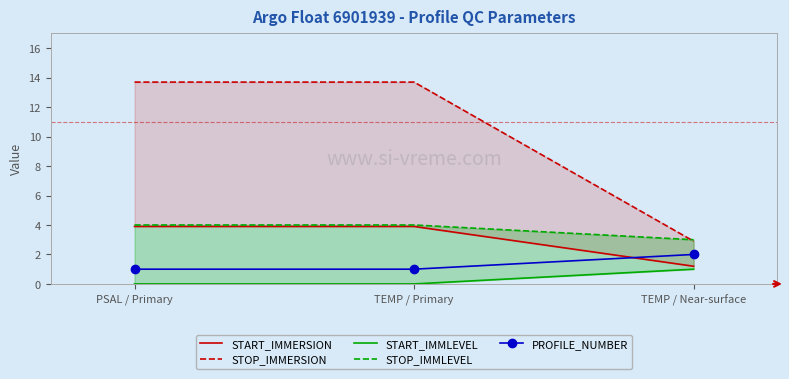

What position from the left is PSAL / Primary?

1